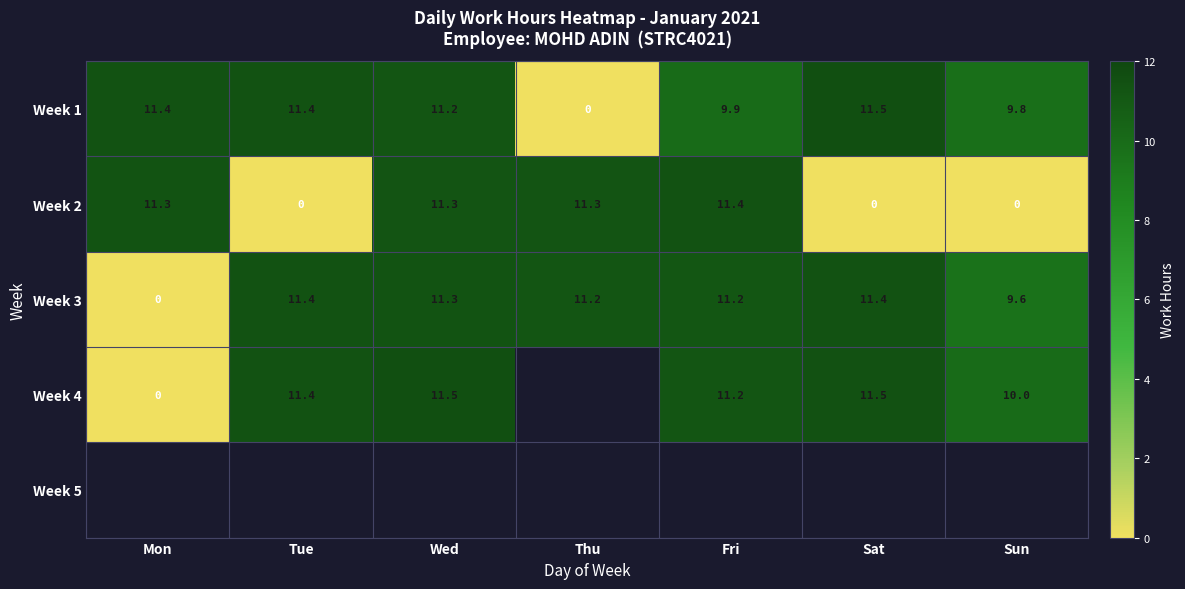

What is the difference between the maximum and minimum values in the Week 1 series?

11.5